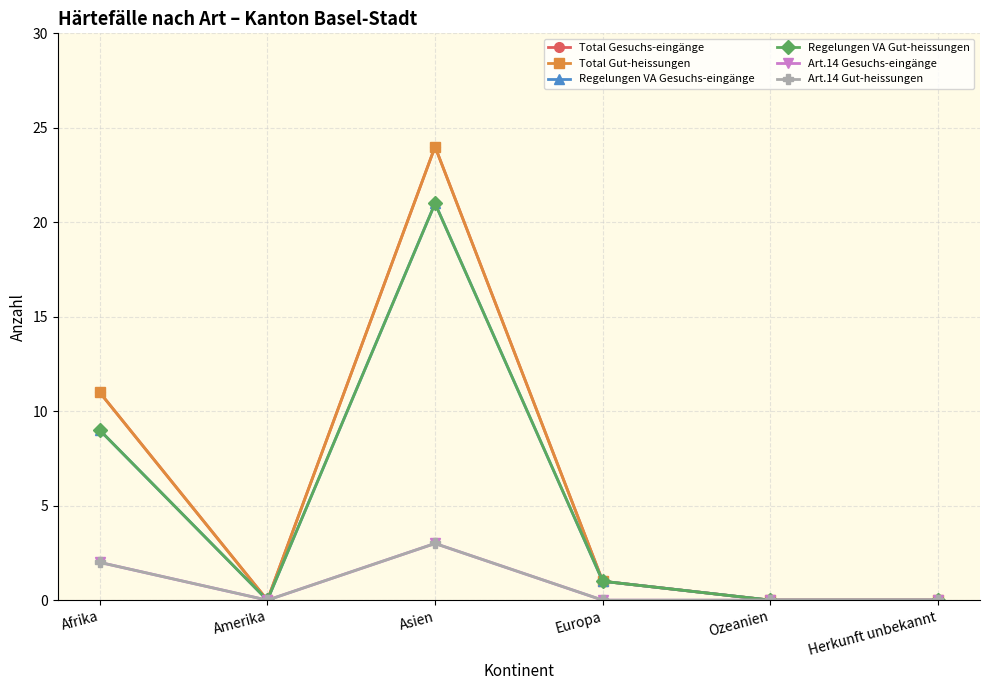

Is this an area chart (filled region under the line)?

No